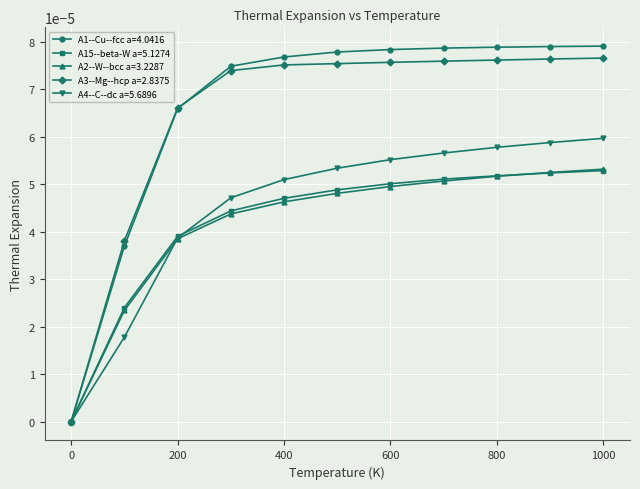

Count the A4--C--dc a=5.6896 values in the range 0 to 1.

11